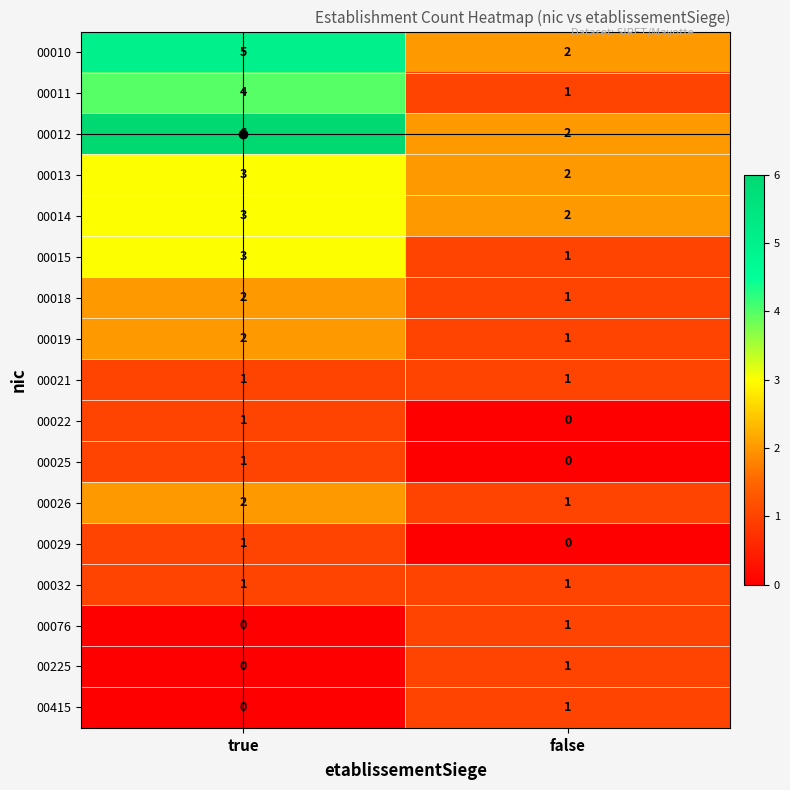

Is it true that 00018 equals 1 at false?

True